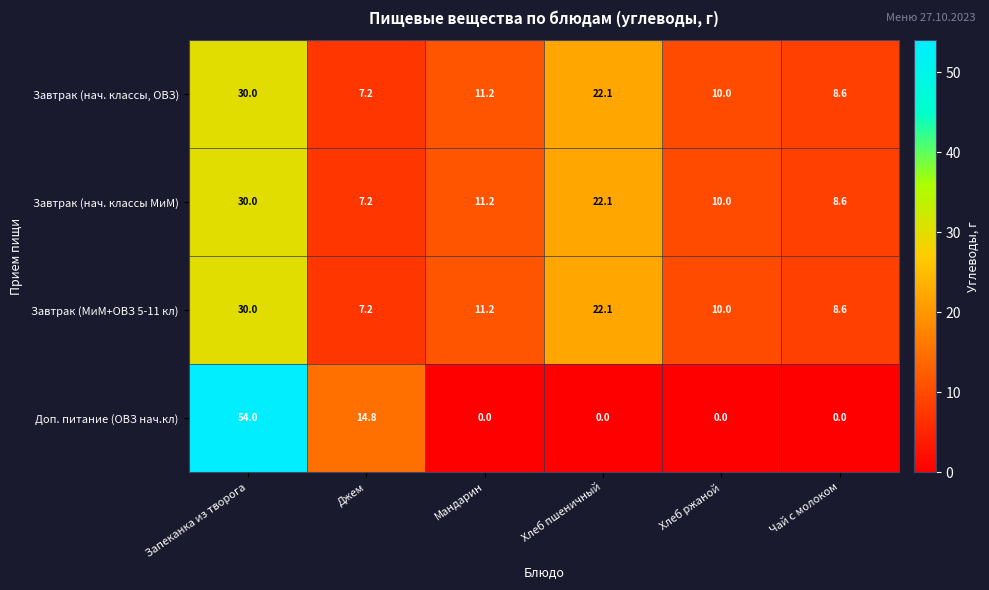

What is the difference between the maximum and minimum values in the Завтрак (нач. классы, ОВЗ) series?

22.8